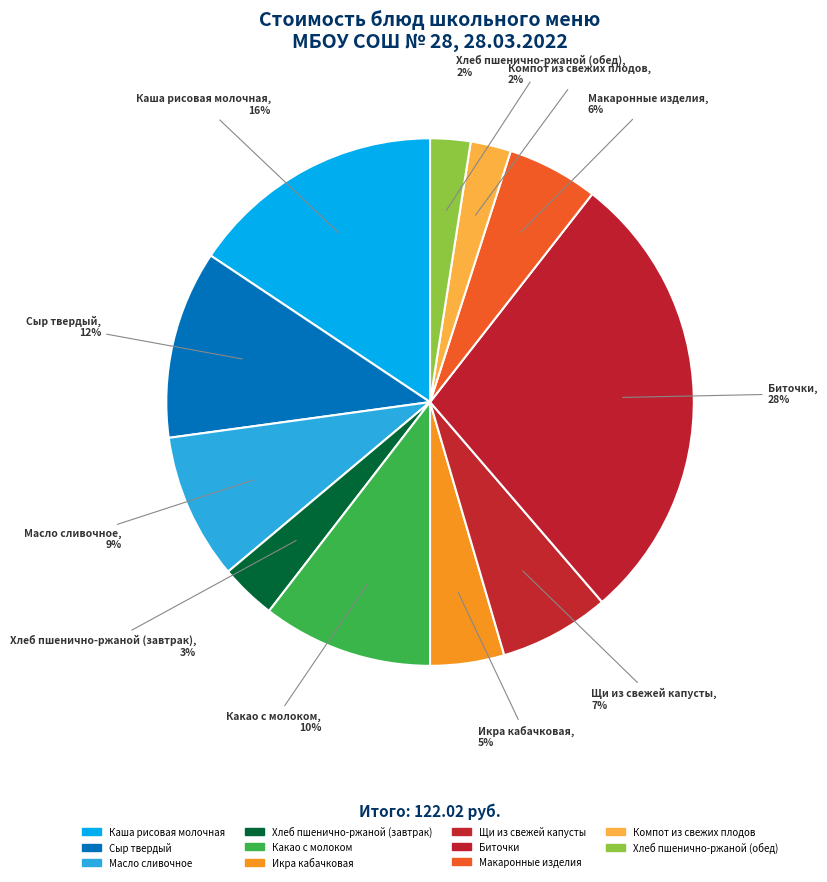

How many segments does this pie chart have?

11